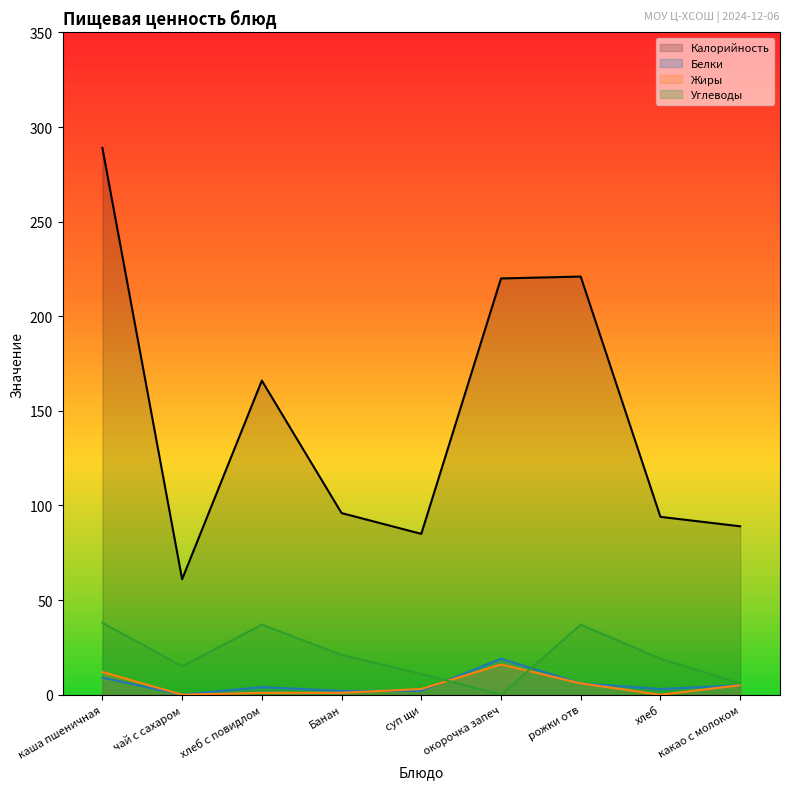

Is the value of Калорийность at чай с сахаром greater than the value of Белки at хлеб?

Yes